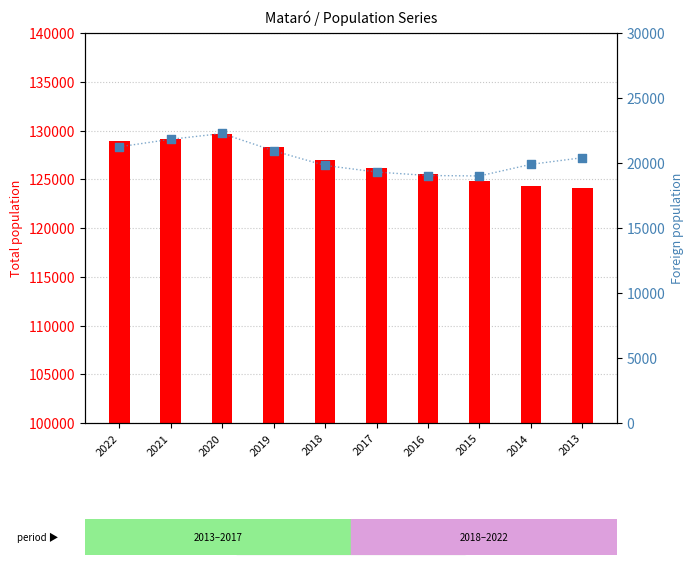

Which series reaches the minimum Y coordinate?

Foreign popul.